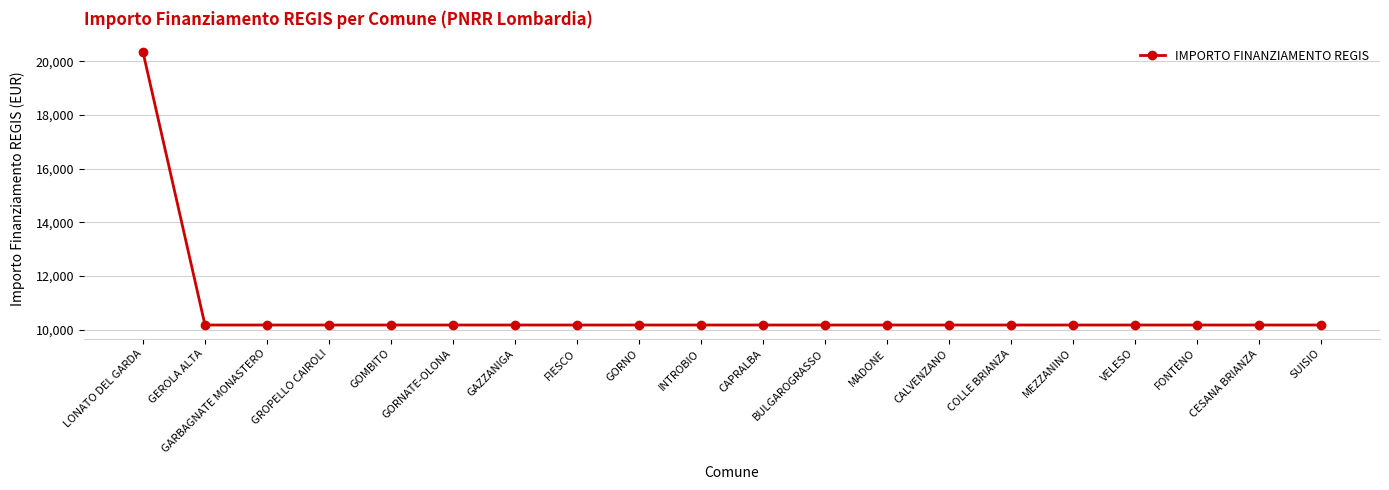

Is it true that the value at GROPELLO CAIROLI is 16574?

False